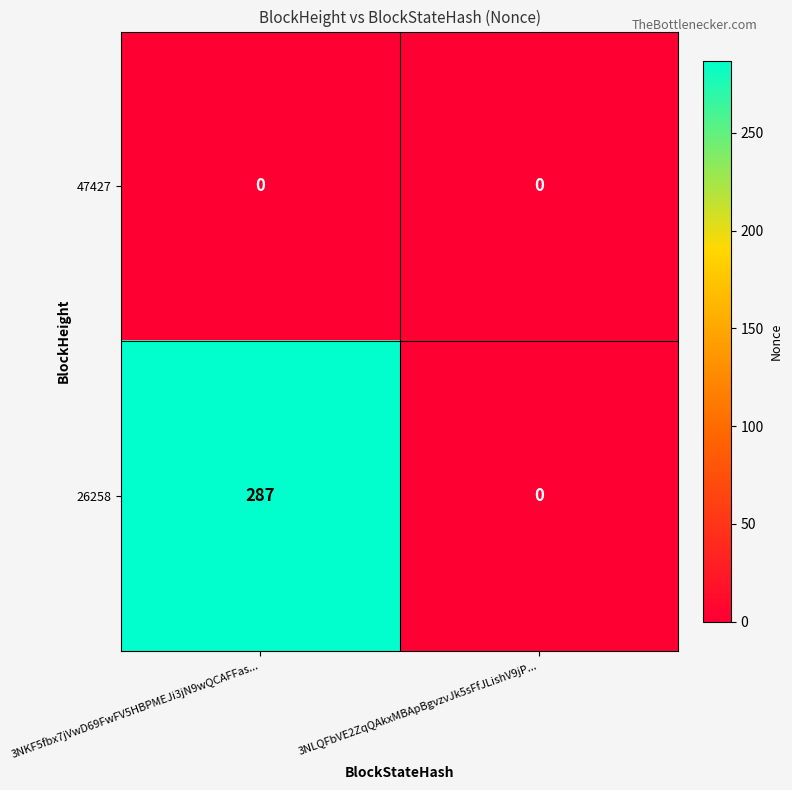

List the series in order of their overall mean, highest first.

26258, 47427